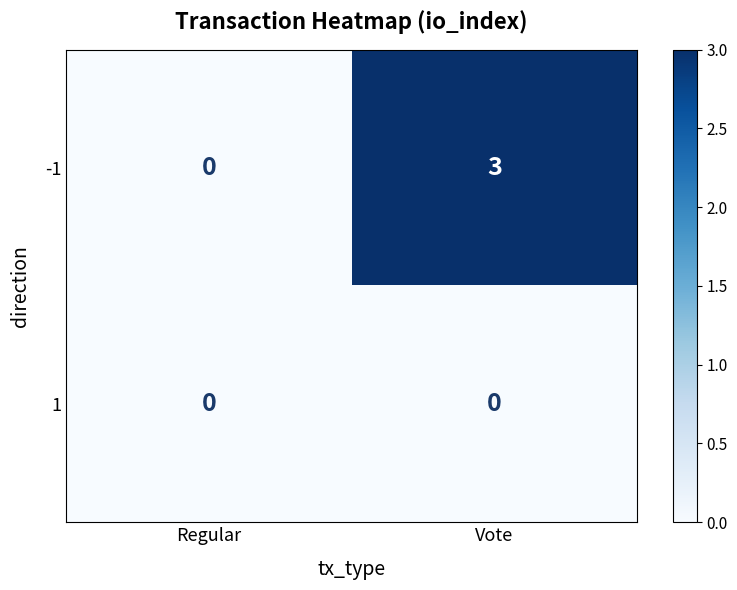

List the labels in order of -1 value, smallest first.

Regular, Vote